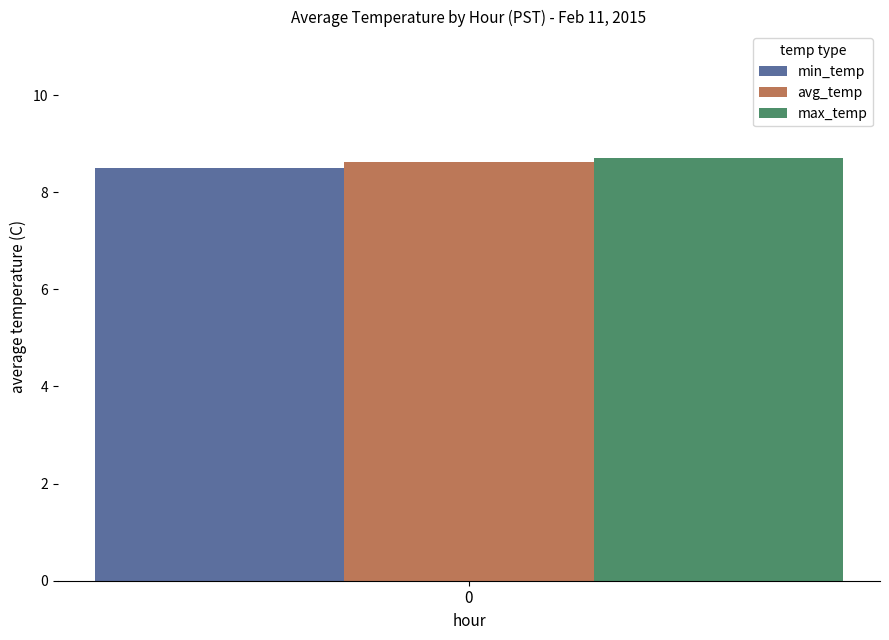

Which series has the largest range (max minus min)?

min_temp